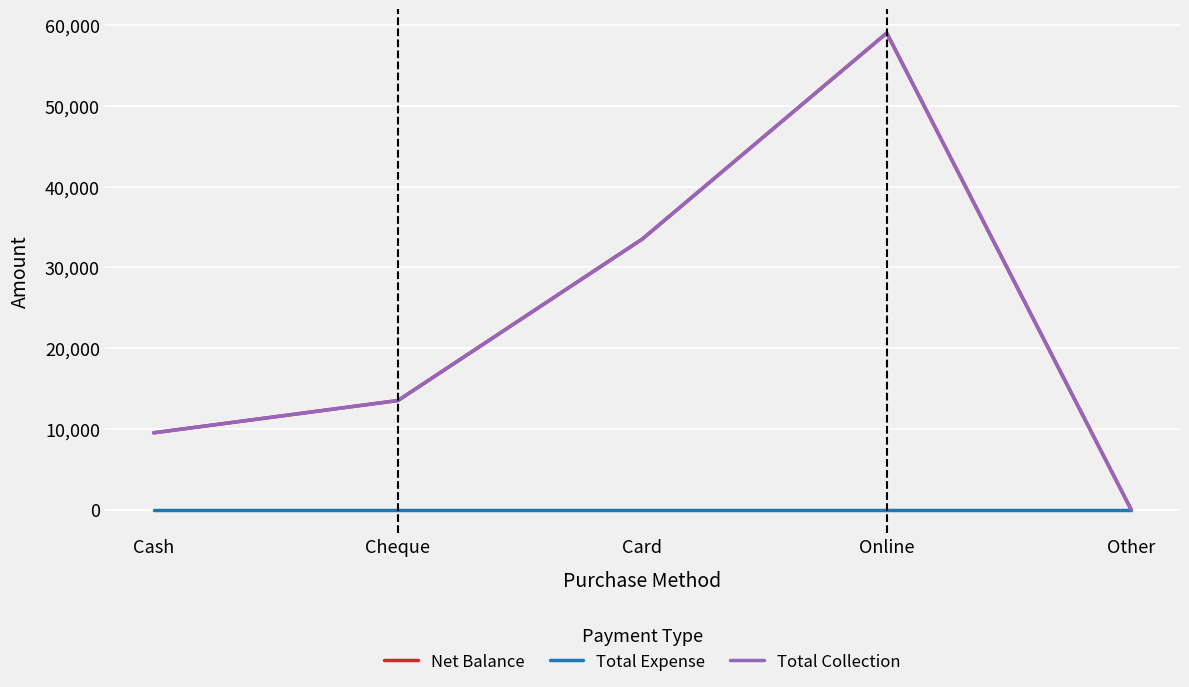

The value of Net Balance at Card is 22762. True or false?

False